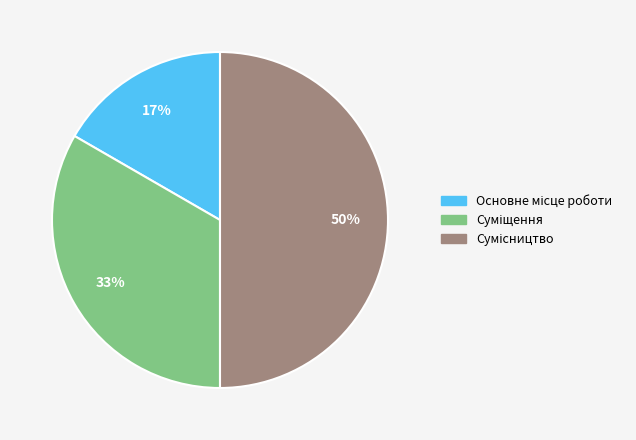

To the nearest percent, what is the difference between the largest and smallest slice percentages?

33%